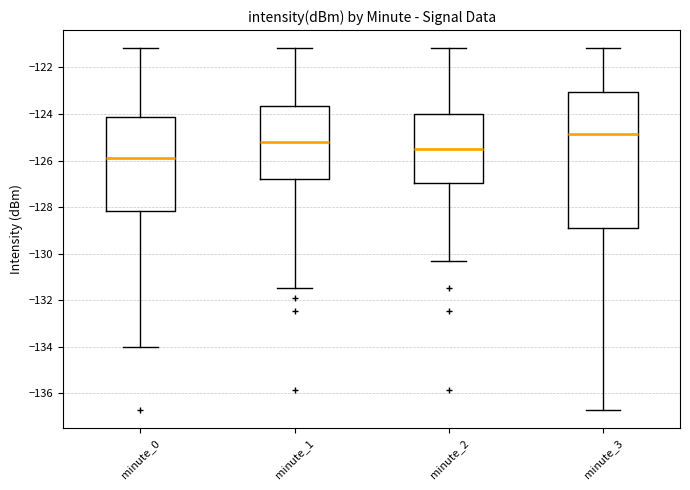

Reading left to right, read every box against the y-axis: the position of its median line, the range the box covers, and the ends of its whiskers. The values are not printed on the chart, so give them approximately, as read against the axis.

minute_0: median -125.8, box -128.2 to -124.2, whiskers -134.0 to -121.2
minute_1: median -125.2, box -126.8 to -123.6, whiskers -131.4 to -121.2
minute_2: median -125.6, box -127.0 to -124.0, whiskers -130.4 to -121.2
minute_3: median -124.8, box -129.0 to -123.0, whiskers -136.8 to -121.2